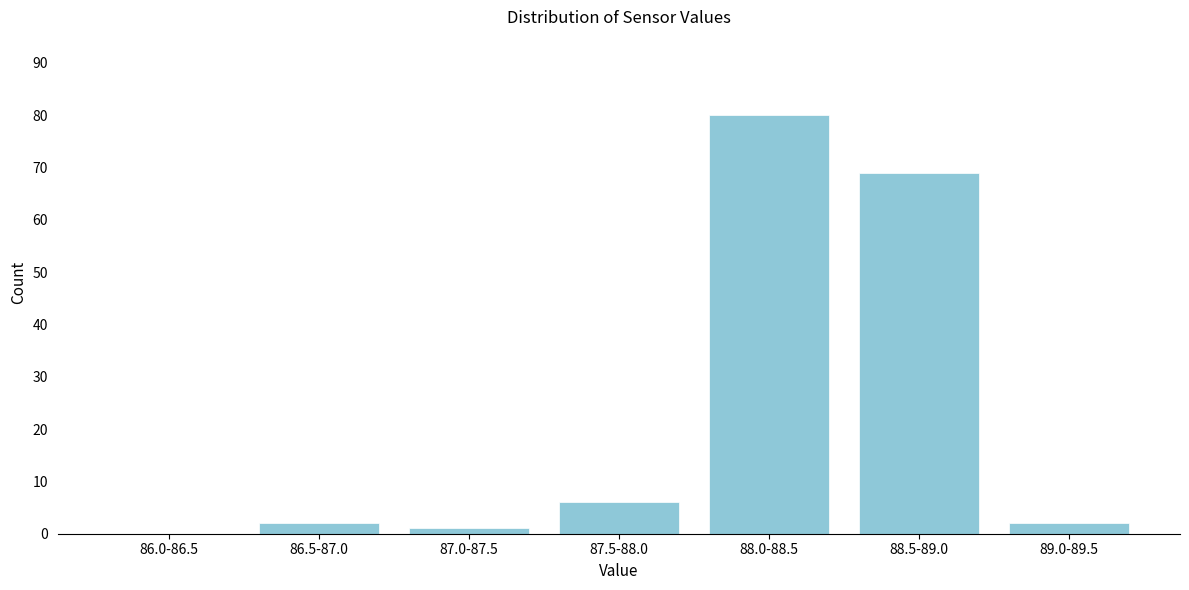

Reading right to left, transcribe all the data shown in this chart.

89.0-89.5=2	88.5-89.0=69	88.0-88.5=80	87.5-88.0=6	87.0-87.5=1	86.5-87.0=2	86.0-86.5=0